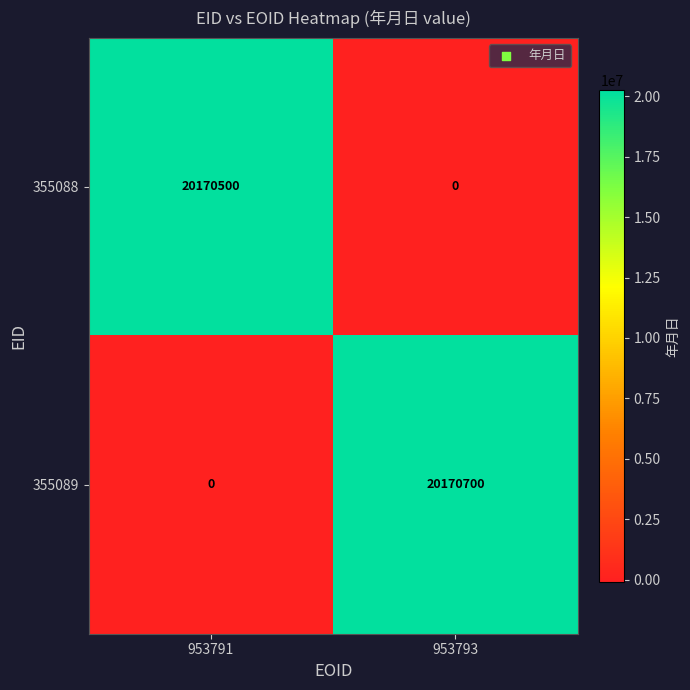

What is the total value across all series at 953791?

20170500